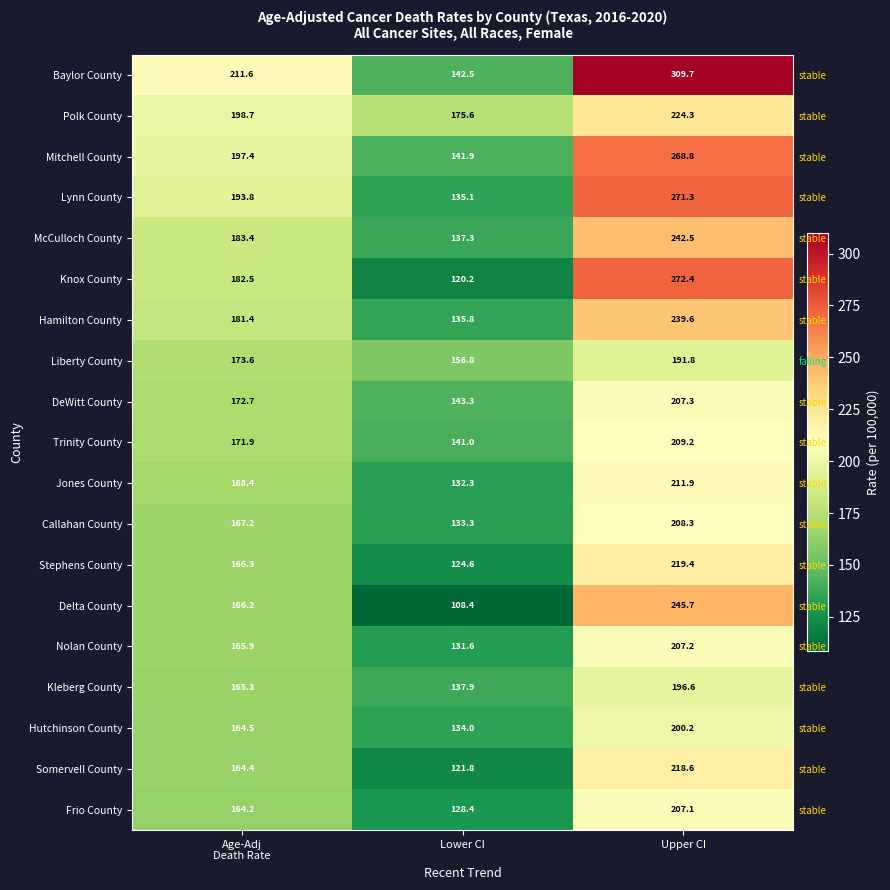

What is the difference between the Mitchell County values at Upper CI and Lower CI?

126.9